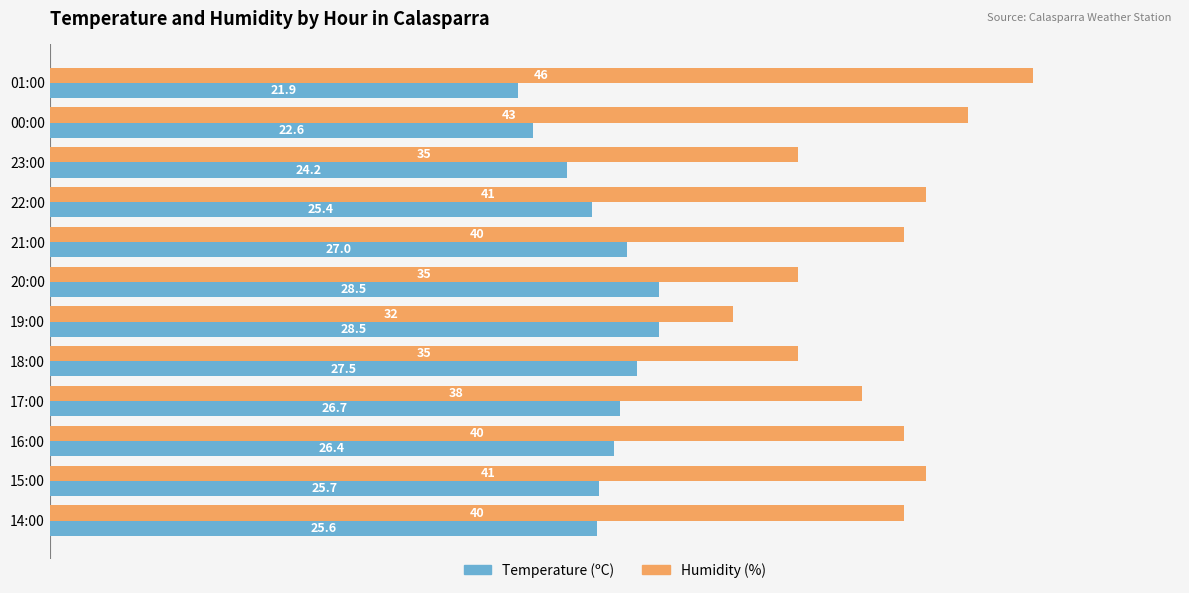

The Temperature (ºC) series shows 14.2 at 16:00. True or false?

False